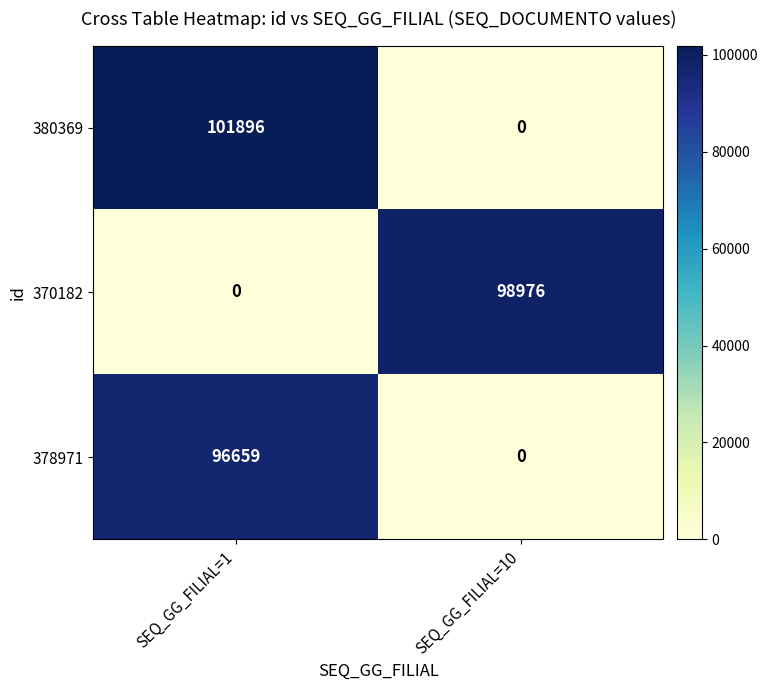

Reading right to left, what are all the values shown in this chart?

380369: 0	101896
370182: 98976	0
378971: 0	96659